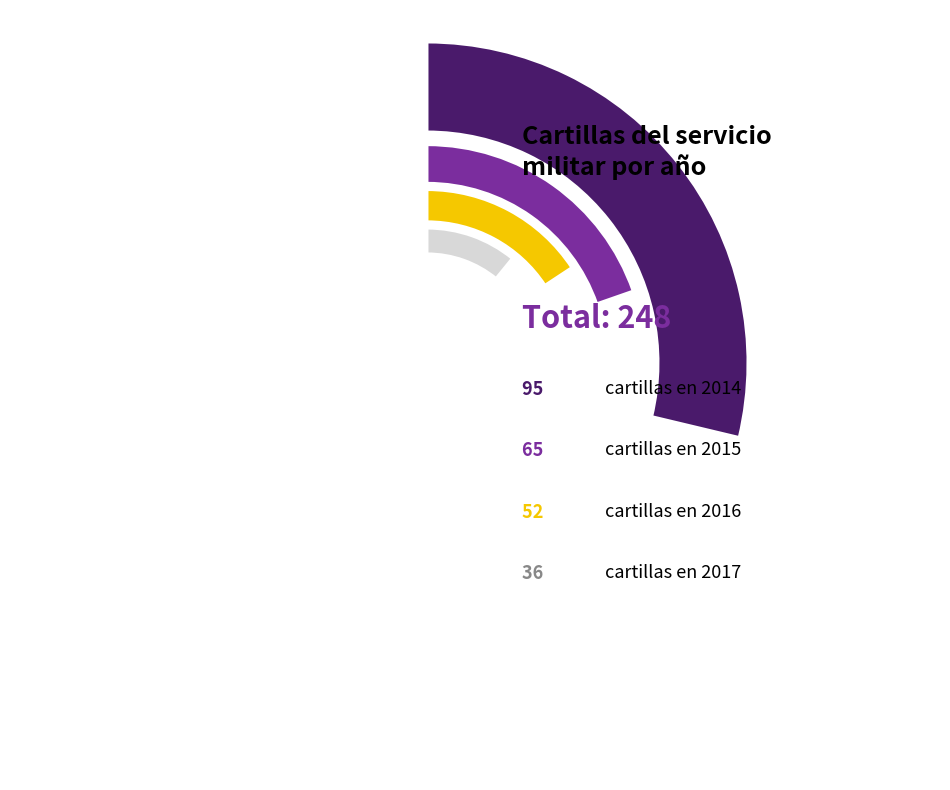

Which slice is the largest?

2014